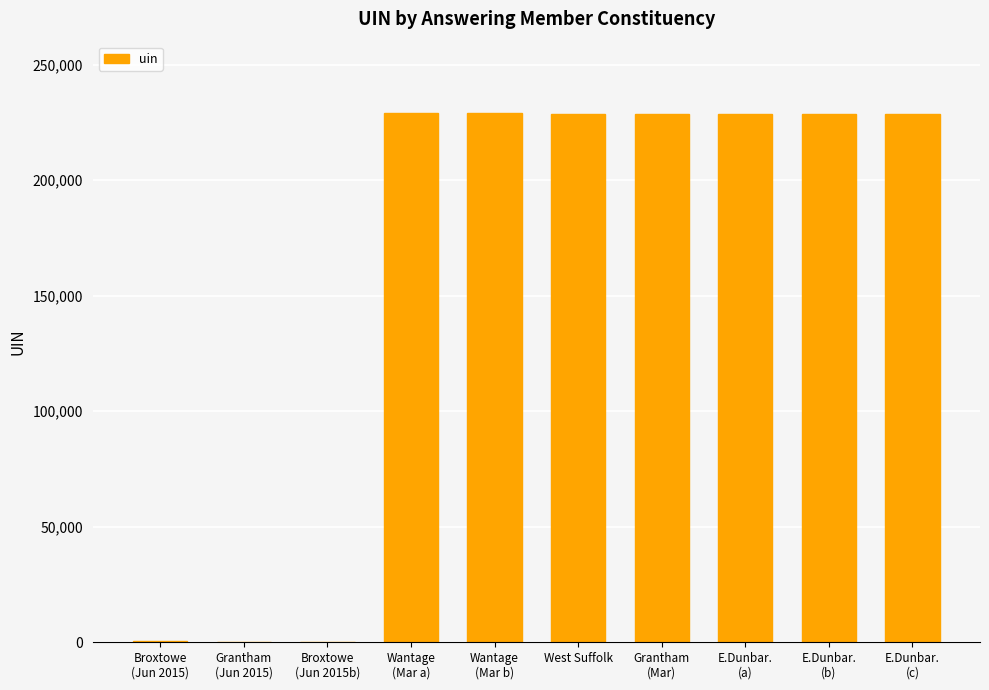

What is the change in value from Broxtowe
(Jun 2015b) to E.Dunbar.
(c)?

+228654